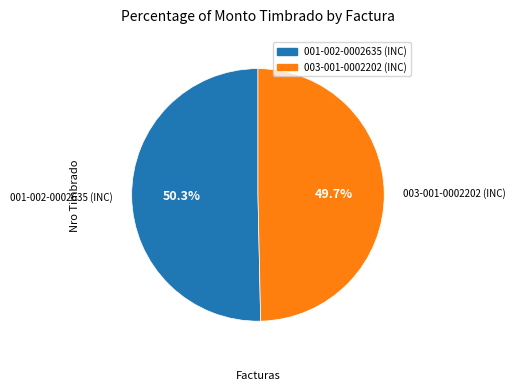

How many segments does this pie chart have?

2